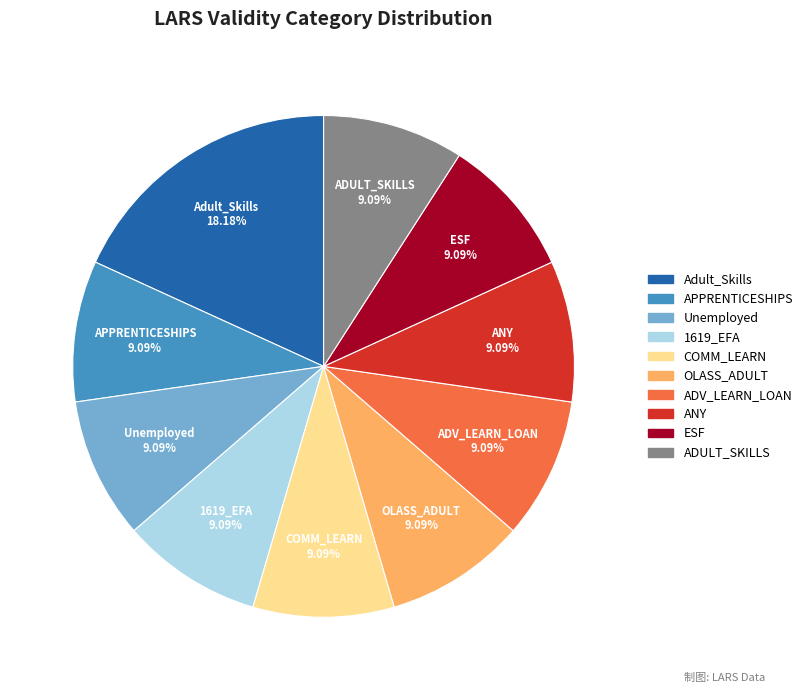

How many segments does this pie chart have?

10